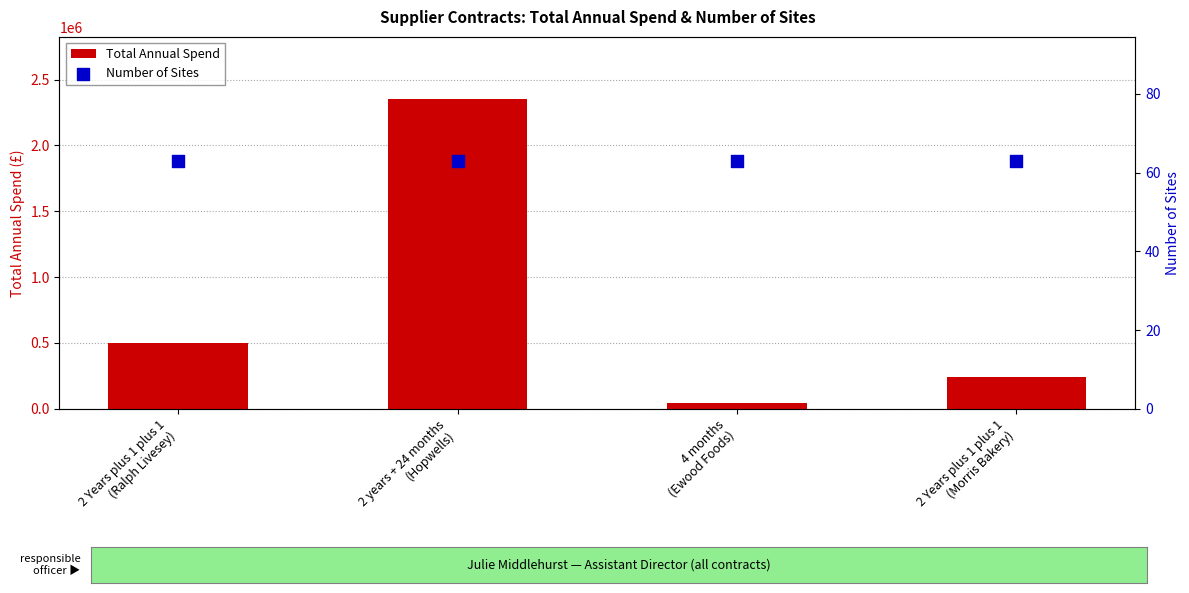

Which series has the widest spread of Y values?

Total Annual Spend